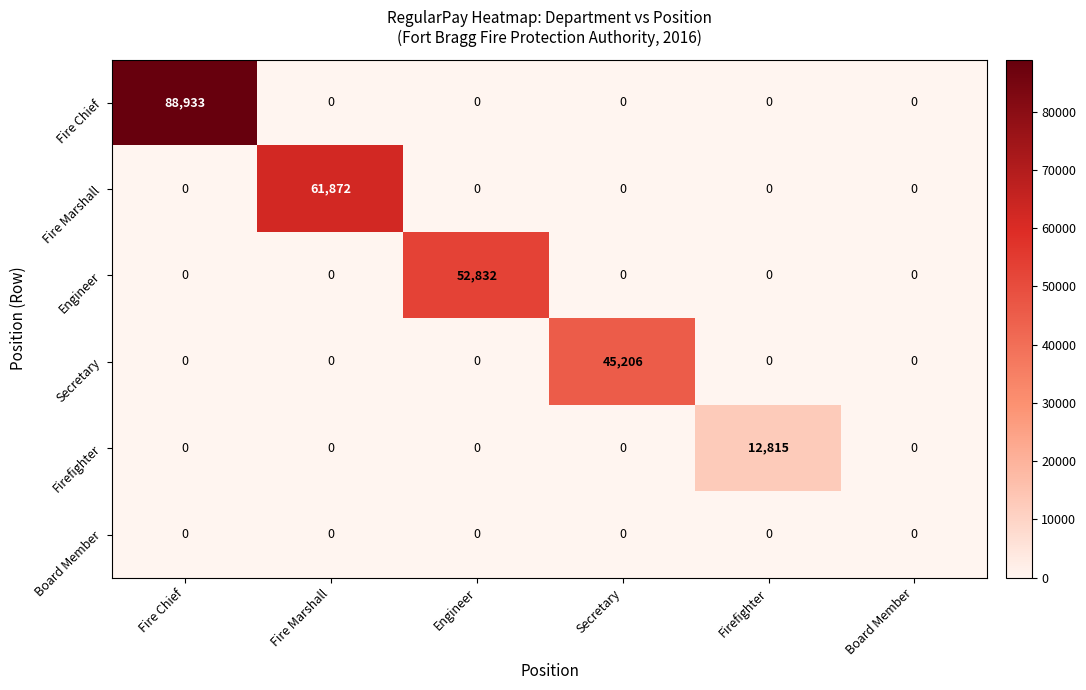

What is the total value across all series at Firefighter?

12815